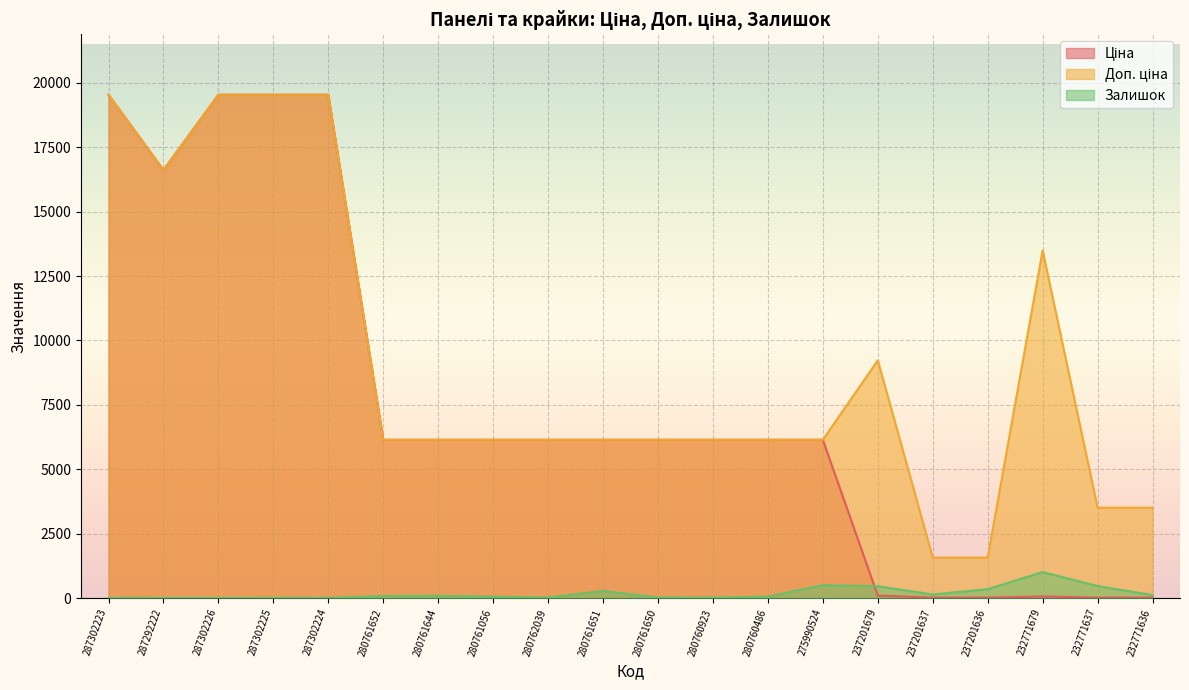

Is the value of Доп. ціна at 232771636 greater than the value of Ціна at 237201636?

Yes